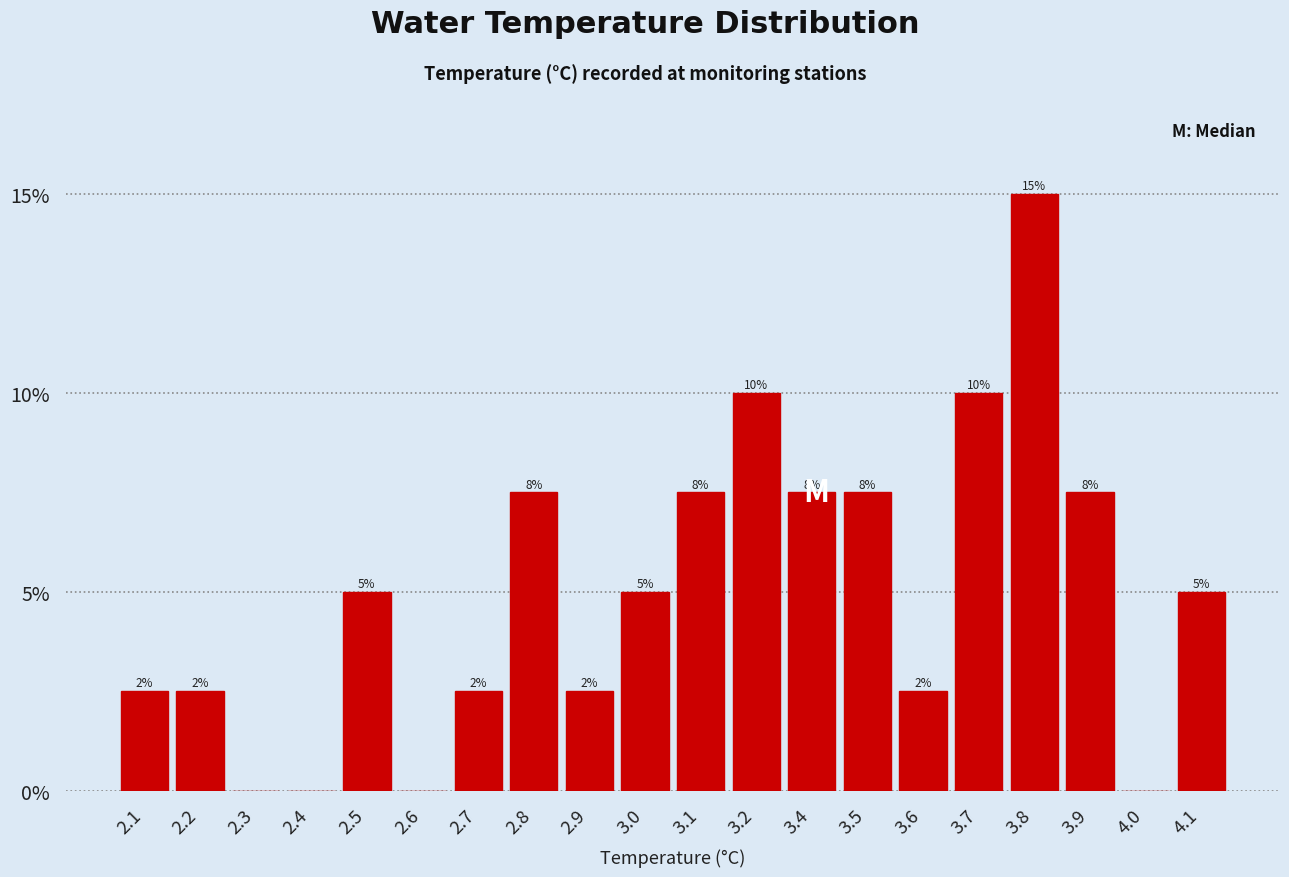

Are the bars horizontal?

No